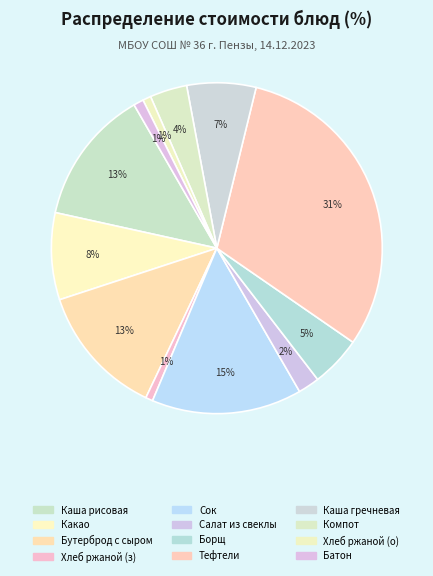

How many slices are in this pie chart?

12